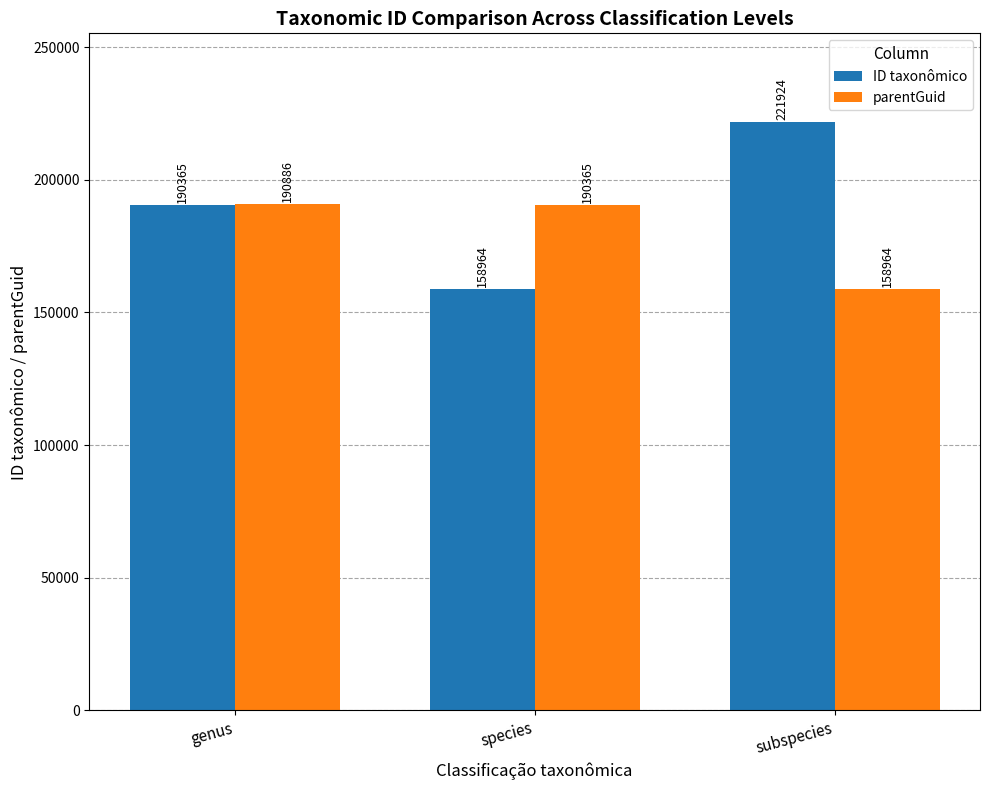

What is the sum of all parentGuid values?

540215